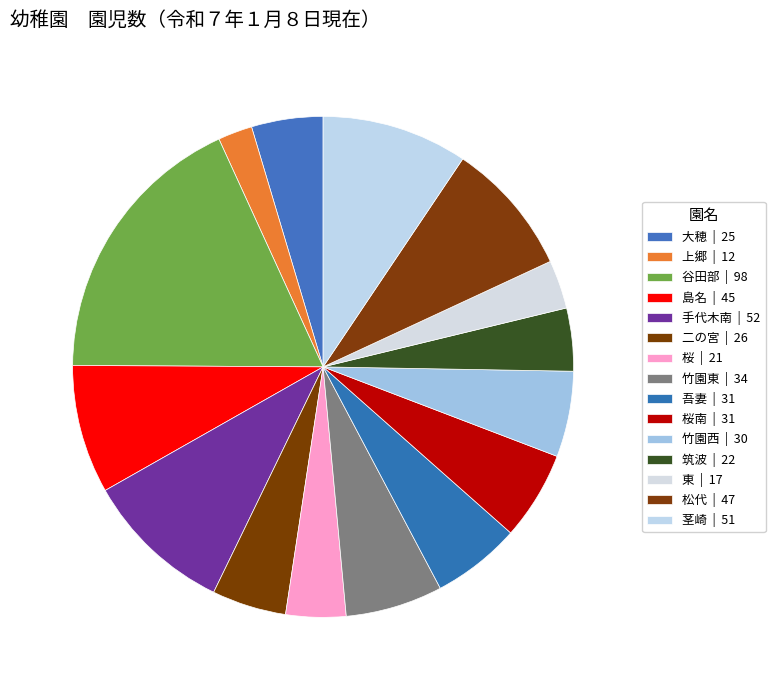

How many segments does this pie chart have?

15